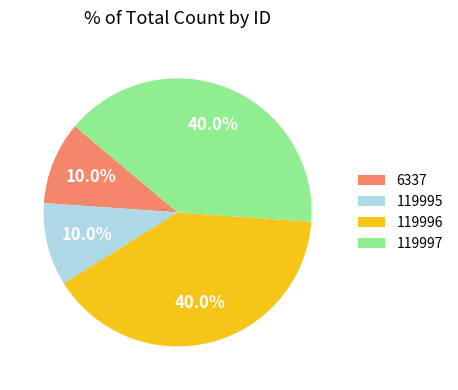

What percentage is NOT represented by 119996?

60.0%